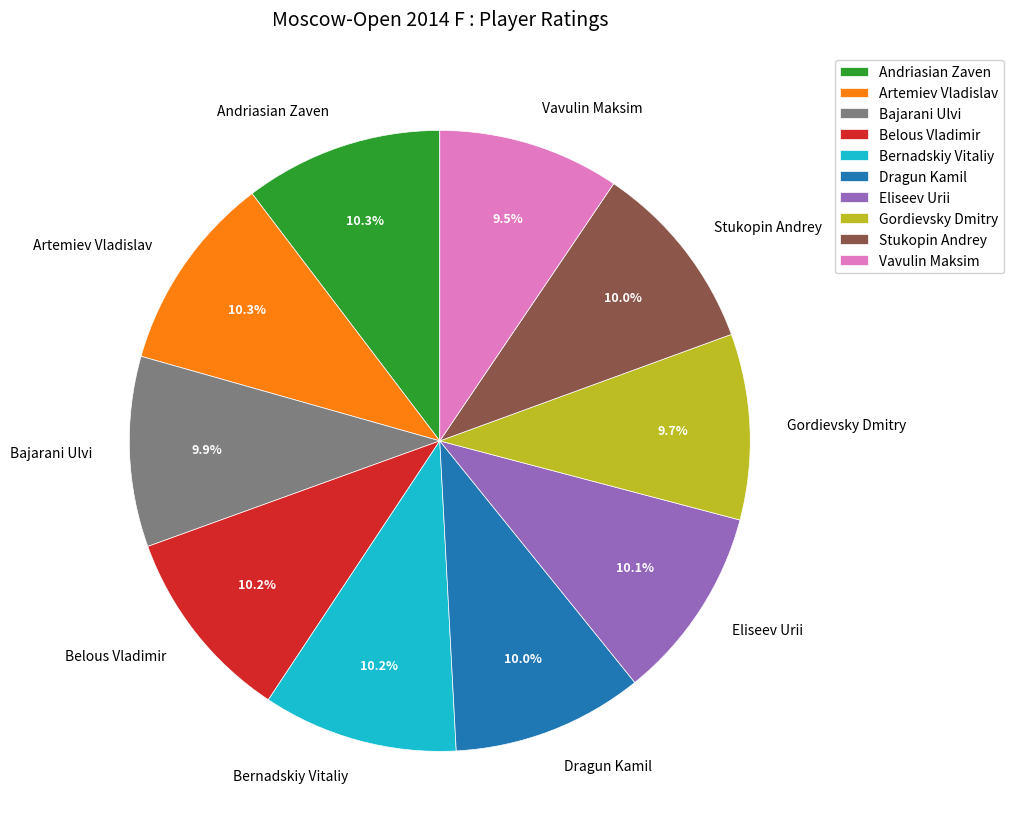

To the nearest percent, what is the combined percentage of Belous Vladimir and Bernadskiy Vitaliy?

20%